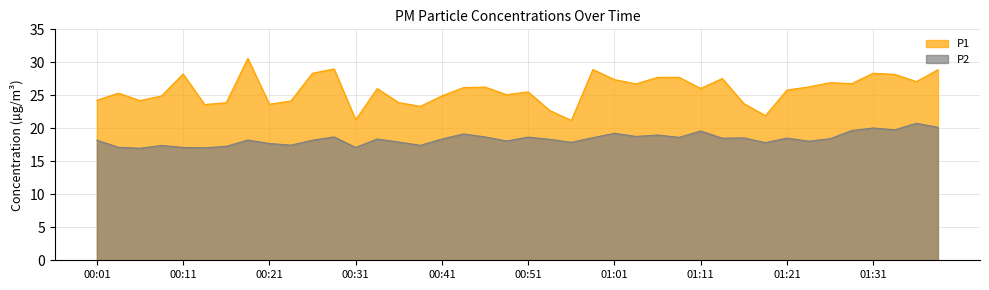

True or false: P1 and P2 intersect in this chart.

False